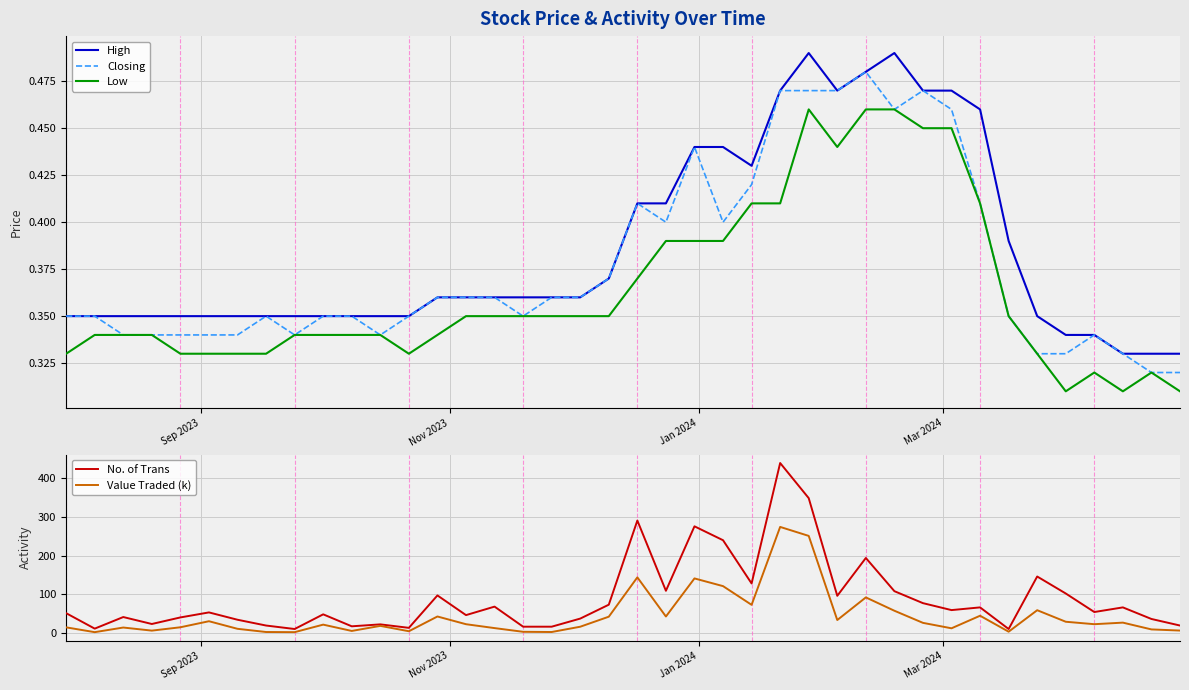

What is the difference between the maximum and minimum values in the No. of Trans series?

430.0